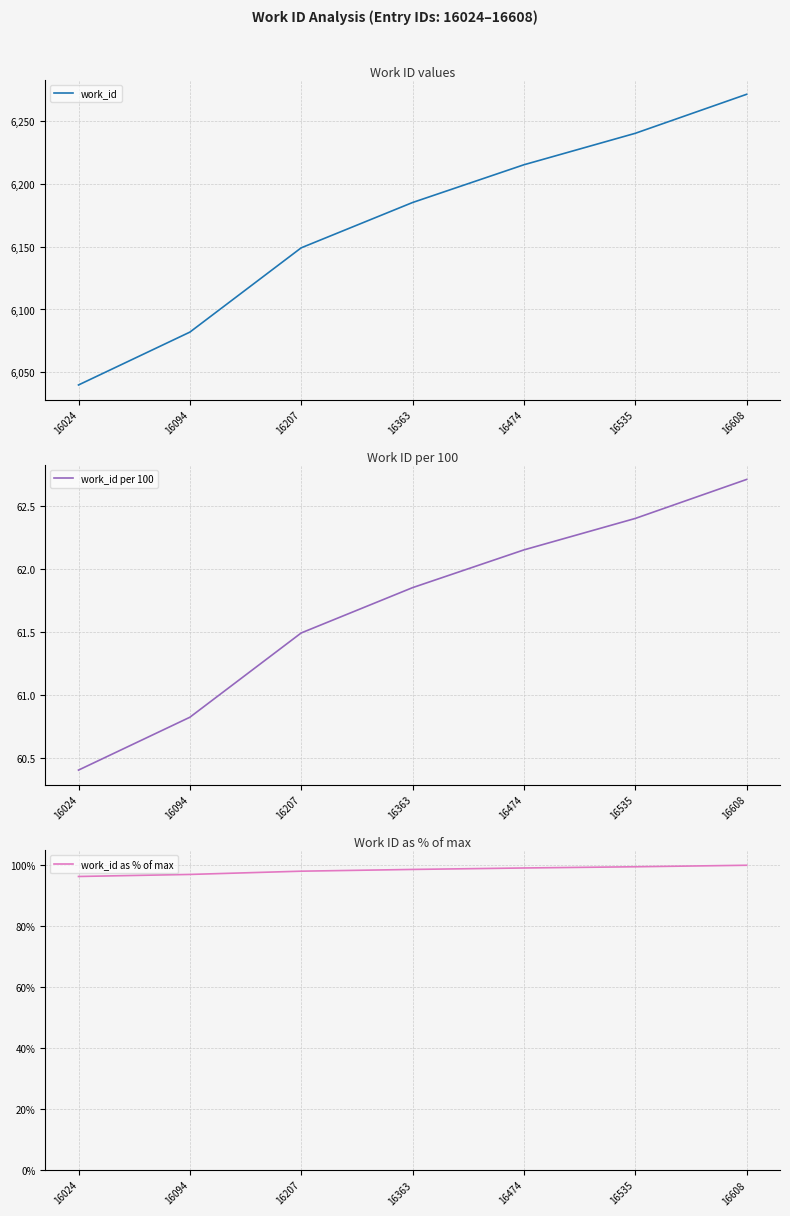

True or false: work_id per 100 has a value of 62.1 at 16474.

True